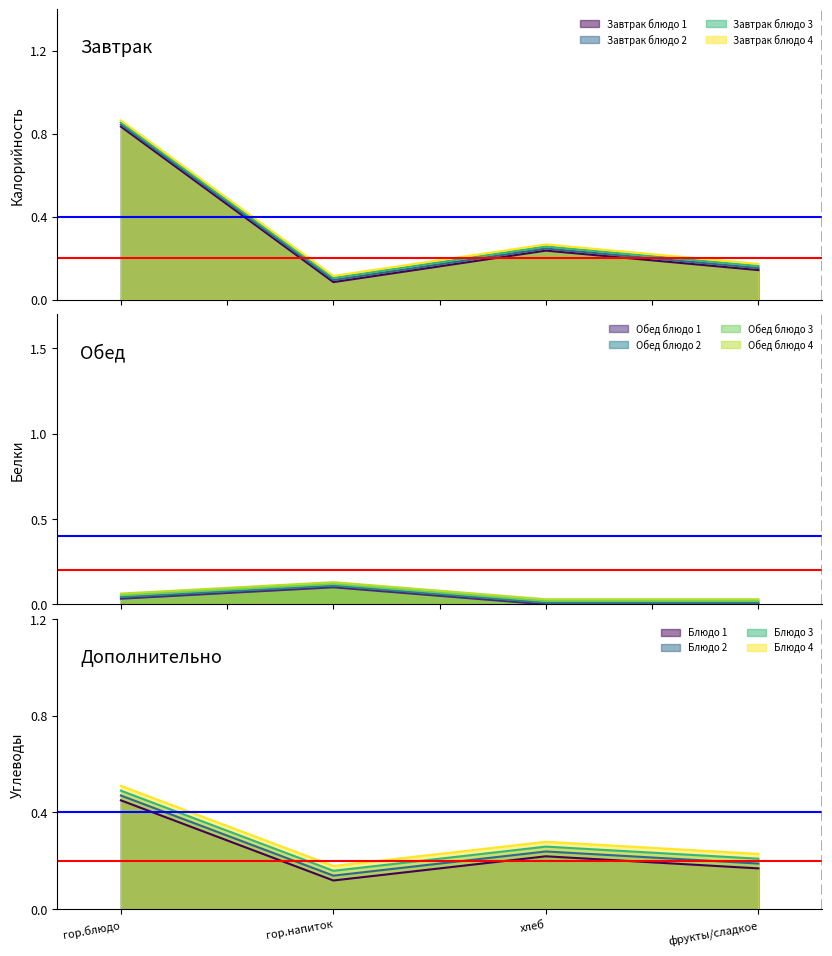

True or false: Обед has a value of 0.0 at фрукты/сладкое.

True